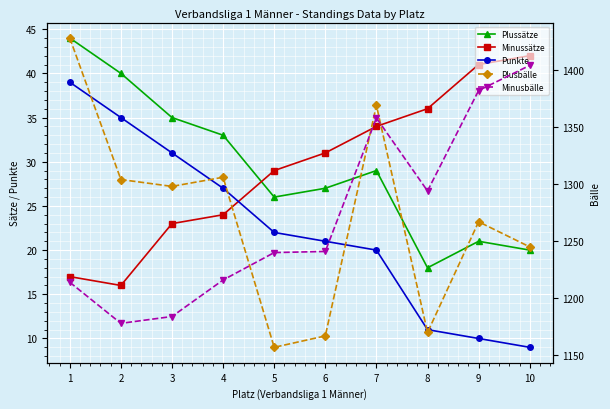

What is the value of the Plussätze point at the 3rd from the left?

35